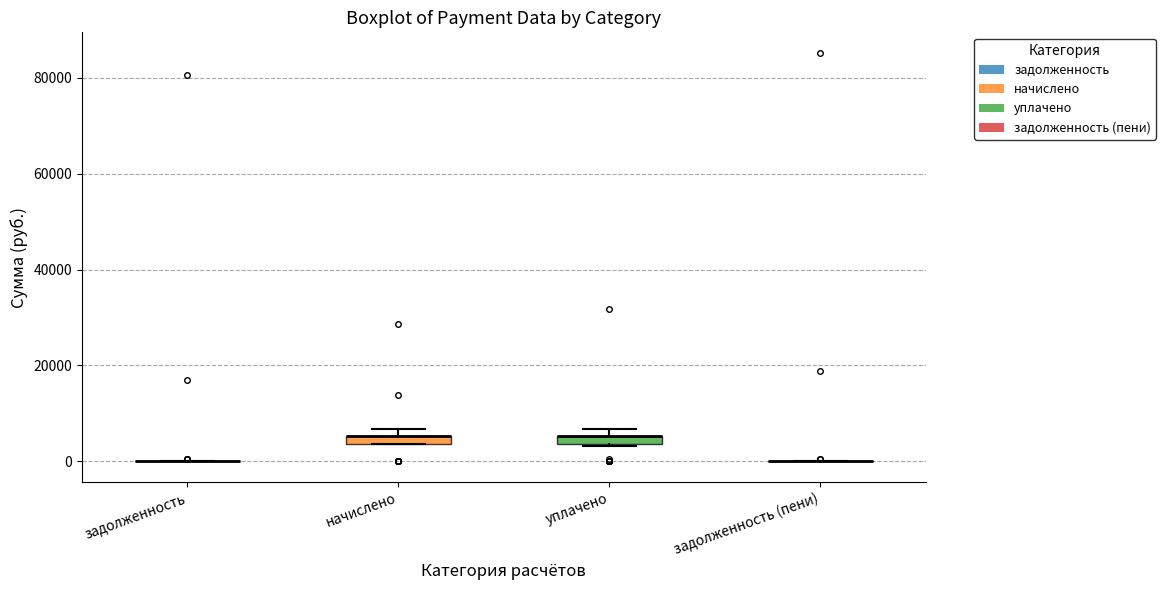

Where is the lower edge of the box for начислено on the y-axis? The values are not printed on the chart, so give them approximately, as read against the axis.

4000